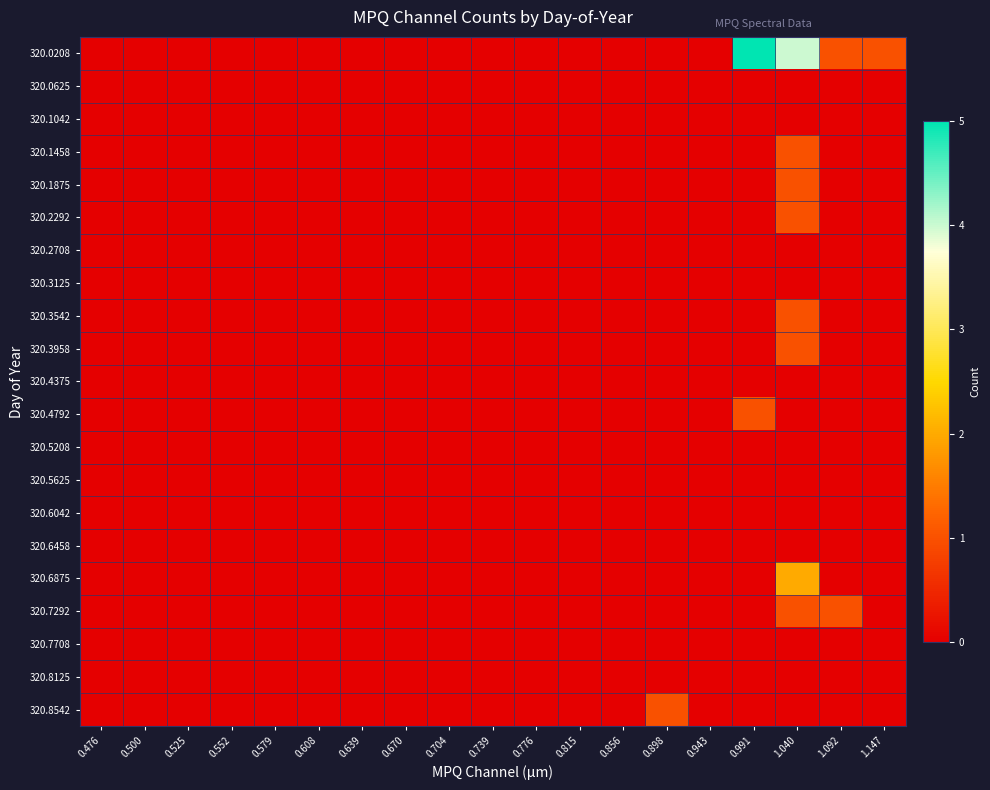

Reading left to right, extract all data points from this chart.

320.0208: 0.476=0	0.500=0	0.525=0	0.552=0	0.579=0	0.608=0	0.639=0	0.670=0	0.704=0	0.739=0	0.776=0	0.815=0	0.856=0	0.898=0	0.943=0	0.991=5	1.040=4	1.092=1	1.147=1
320.0625: 0.476=0	0.500=0	0.525=0	0.552=0	0.579=0	0.608=0	0.639=0	0.670=0	0.704=0	0.739=0	0.776=0	0.815=0	0.856=0	0.898=0	0.943=0	0.991=0	1.040=0	1.092=0	1.147=0
320.1042: 0.476=0	0.500=0	0.525=0	0.552=0	0.579=0	0.608=0	0.639=0	0.670=0	0.704=0	0.739=0	0.776=0	0.815=0	0.856=0	0.898=0	0.943=0	0.991=0	1.040=0	1.092=0	1.147=0
320.1458: 0.476=0	0.500=0	0.525=0	0.552=0	0.579=0	0.608=0	0.639=0	0.670=0	0.704=0	0.739=0	0.776=0	0.815=0	0.856=0	0.898=0	0.943=0	0.991=0	1.040=1	1.092=0	1.147=0
320.1875: 0.476=0	0.500=0	0.525=0	0.552=0	0.579=0	0.608=0	0.639=0	0.670=0	0.704=0	0.739=0	0.776=0	0.815=0	0.856=0	0.898=0	0.943=0	0.991=0	1.040=1	1.092=0	1.147=0
320.2292: 0.476=0	0.500=0	0.525=0	0.552=0	0.579=0	0.608=0	0.639=0	0.670=0	0.704=0	0.739=0	0.776=0	0.815=0	0.856=0	0.898=0	0.943=0	0.991=0	1.040=1	1.092=0	1.147=0
320.2708: 0.476=0	0.500=0	0.525=0	0.552=0	0.579=0	0.608=0	0.639=0	0.670=0	0.704=0	0.739=0	0.776=0	0.815=0	0.856=0	0.898=0	0.943=0	0.991=0	1.040=0	1.092=0	1.147=0
320.3125: 0.476=0	0.500=0	0.525=0	0.552=0	0.579=0	0.608=0	0.639=0	0.670=0	0.704=0	0.739=0	0.776=0	0.815=0	0.856=0	0.898=0	0.943=0	0.991=0	1.040=0	1.092=0	1.147=0
320.3542: 0.476=0	0.500=0	0.525=0	0.552=0	0.579=0	0.608=0	0.639=0	0.670=0	0.704=0	0.739=0	0.776=0	0.815=0	0.856=0	0.898=0	0.943=0	0.991=0	1.040=1	1.092=0	1.147=0
320.3958: 0.476=0	0.500=0	0.525=0	0.552=0	0.579=0	0.608=0	0.639=0	0.670=0	0.704=0	0.739=0	0.776=0	0.815=0	0.856=0	0.898=0	0.943=0	0.991=0	1.040=1	1.092=0	1.147=0
320.4375: 0.476=0	0.500=0	0.525=0	0.552=0	0.579=0	0.608=0	0.639=0	0.670=0	0.704=0	0.739=0	0.776=0	0.815=0	0.856=0	0.898=0	0.943=0	0.991=0	1.040=0	1.092=0	1.147=0
320.4792: 0.476=0	0.500=0	0.525=0	0.552=0	0.579=0	0.608=0	0.639=0	0.670=0	0.704=0	0.739=0	0.776=0	0.815=0	0.856=0	0.898=0	0.943=0	0.991=1	1.040=0	1.092=0	1.147=0
320.5208: 0.476=0	0.500=0	0.525=0	0.552=0	0.579=0	0.608=0	0.639=0	0.670=0	0.704=0	0.739=0	0.776=0	0.815=0	0.856=0	0.898=0	0.943=0	0.991=0	1.040=0	1.092=0	1.147=0
320.5625: 0.476=0	0.500=0	0.525=0	0.552=0	0.579=0	0.608=0	0.639=0	0.670=0	0.704=0	0.739=0	0.776=0	0.815=0	0.856=0	0.898=0	0.943=0	0.991=0	1.040=0	1.092=0	1.147=0
320.6042: 0.476=0	0.500=0	0.525=0	0.552=0	0.579=0	0.608=0	0.639=0	0.670=0	0.704=0	0.739=0	0.776=0	0.815=0	0.856=0	0.898=0	0.943=0	0.991=0	1.040=0	1.092=0	1.147=0
320.6458: 0.476=0	0.500=0	0.525=0	0.552=0	0.579=0	0.608=0	0.639=0	0.670=0	0.704=0	0.739=0	0.776=0	0.815=0	0.856=0	0.898=0	0.943=0	0.991=0	1.040=0	1.092=0	1.147=0
320.6875: 0.476=0	0.500=0	0.525=0	0.552=0	0.579=0	0.608=0	0.639=0	0.670=0	0.704=0	0.739=0	0.776=0	0.815=0	0.856=0	0.898=0	0.943=0	0.991=0	1.040=2	1.092=0	1.147=0
320.7292: 0.476=0	0.500=0	0.525=0	0.552=0	0.579=0	0.608=0	0.639=0	0.670=0	0.704=0	0.739=0	0.776=0	0.815=0	0.856=0	0.898=0	0.943=0	0.991=0	1.040=1	1.092=1	1.147=0
320.7708: 0.476=0	0.500=0	0.525=0	0.552=0	0.579=0	0.608=0	0.639=0	0.670=0	0.704=0	0.739=0	0.776=0	0.815=0	0.856=0	0.898=0	0.943=0	0.991=0	1.040=0	1.092=0	1.147=0
320.8125: 0.476=0	0.500=0	0.525=0	0.552=0	0.579=0	0.608=0	0.639=0	0.670=0	0.704=0	0.739=0	0.776=0	0.815=0	0.856=0	0.898=0	0.943=0	0.991=0	1.040=0	1.092=0	1.147=0
320.8542: 0.476=0	0.500=0	0.525=0	0.552=0	0.579=0	0.608=0	0.639=0	0.670=0	0.704=0	0.739=0	0.776=0	0.815=0	0.856=0	0.898=1	0.943=0	0.991=0	1.040=0	1.092=0	1.147=0